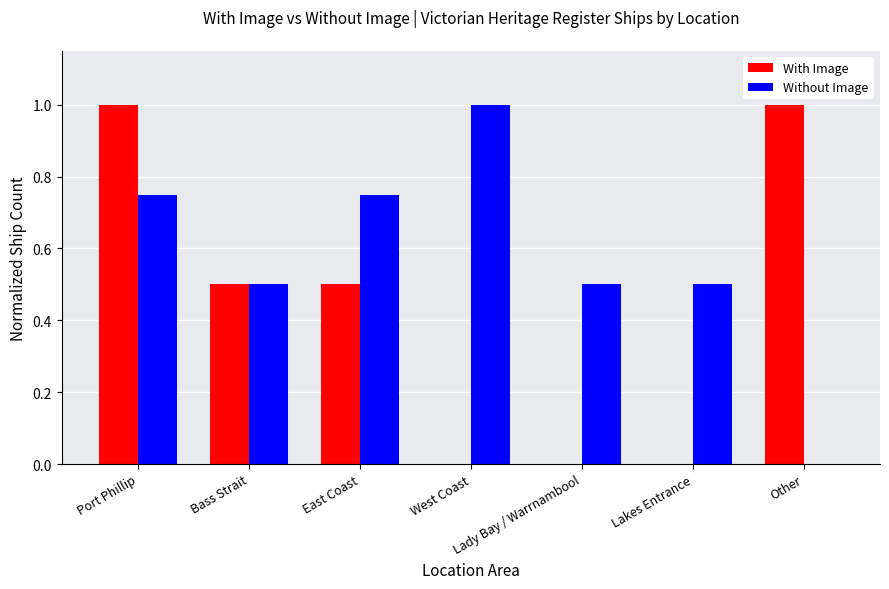

At which category is the sum across all series the highest?

Port Phillip